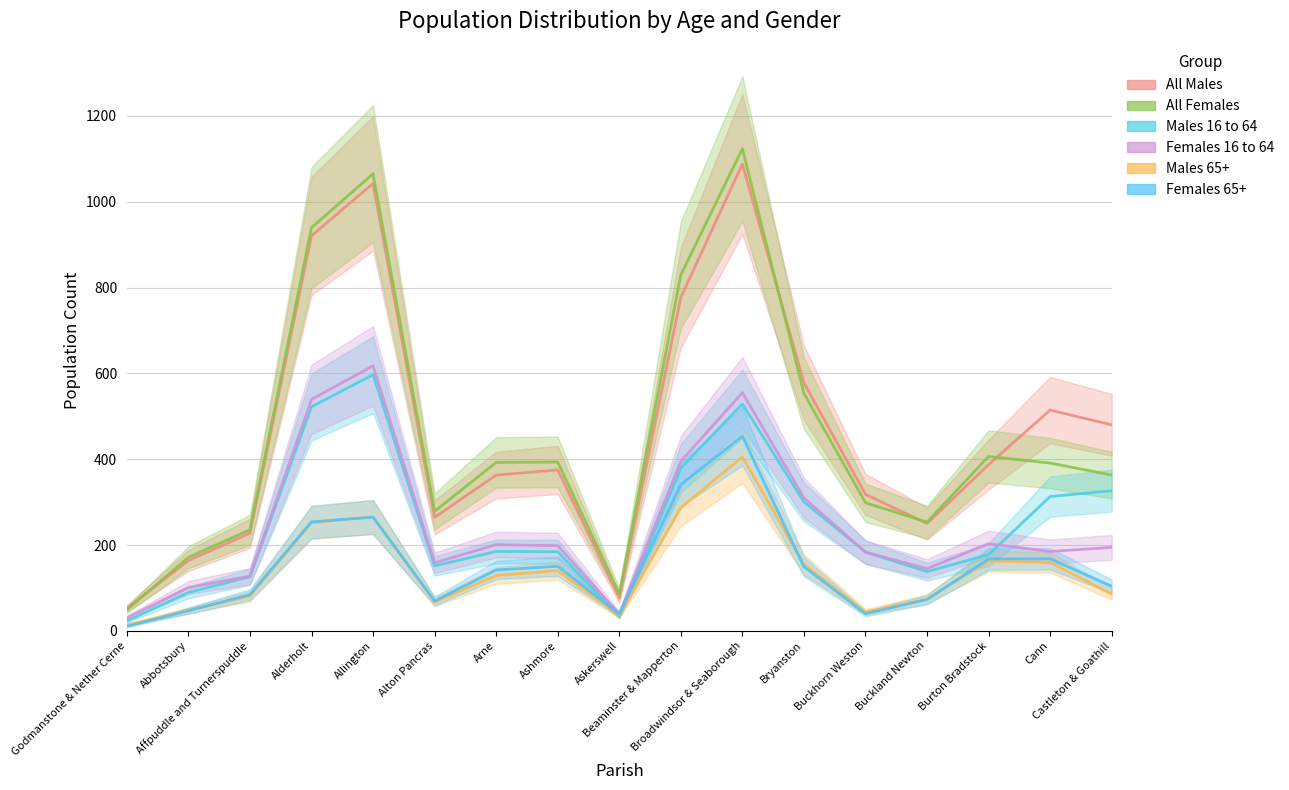

What is the sum of all Females 16 to 64 values?

4303